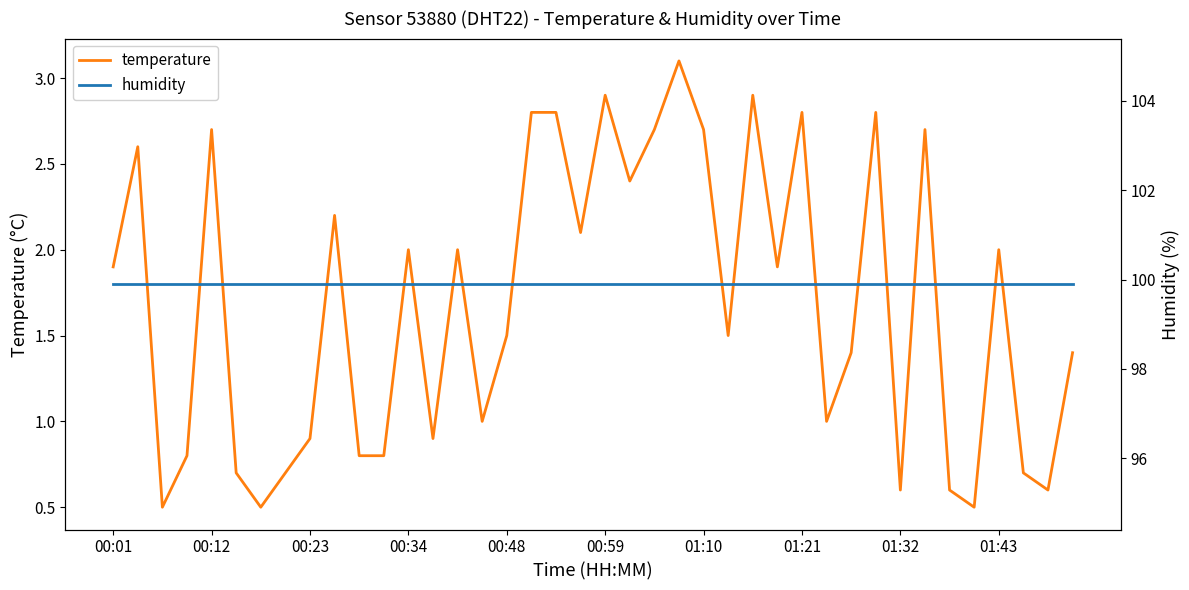

How many lines are shown in the chart?

2